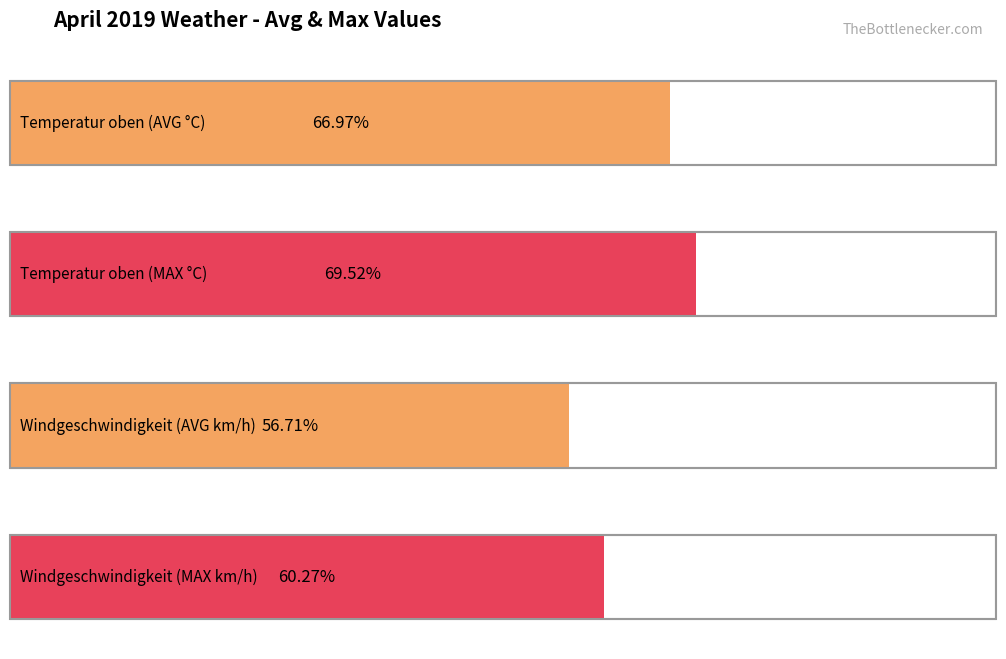

Are the bars horizontal?

Yes